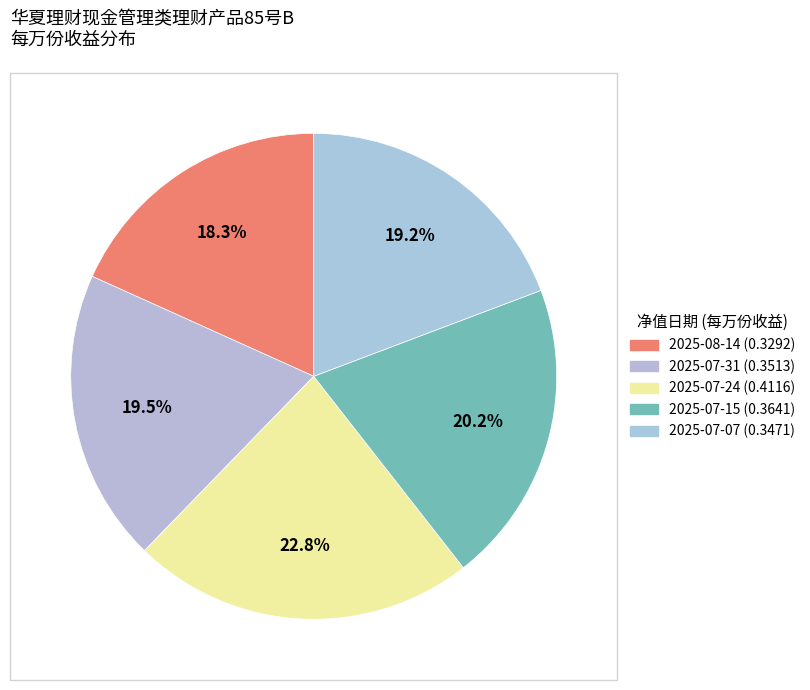

Between 2025-08 and 2025-07-15, which is larger?

2025-07-15